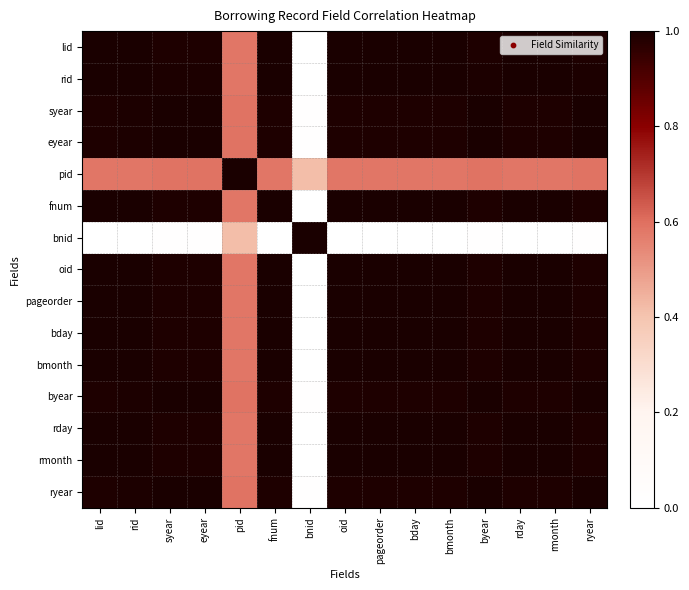

At pageorder, list the series in order from smallest to largest.

bnid, pid, eyear, syear, byear, ryear, rid, oid, lid, bday, rday, rmonth, bmonth, fnum, pageorder